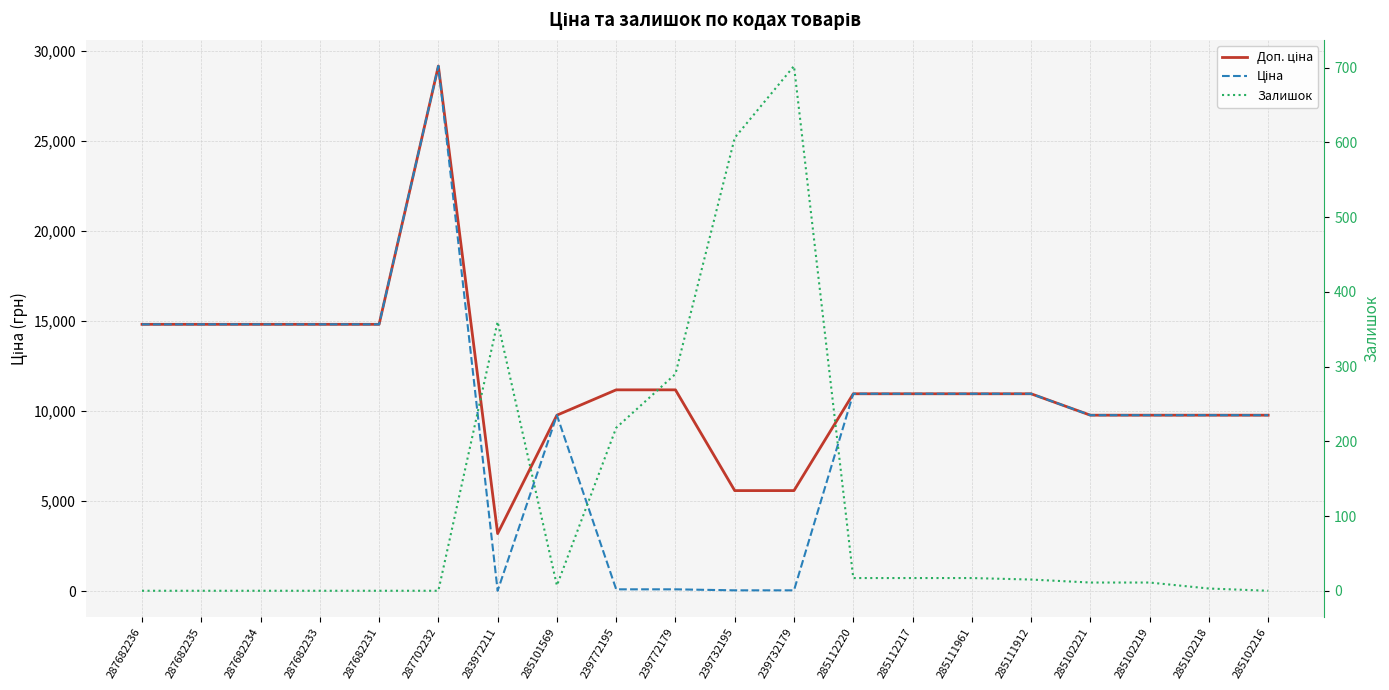

How many values in the Ціна series exceed 10964?

10